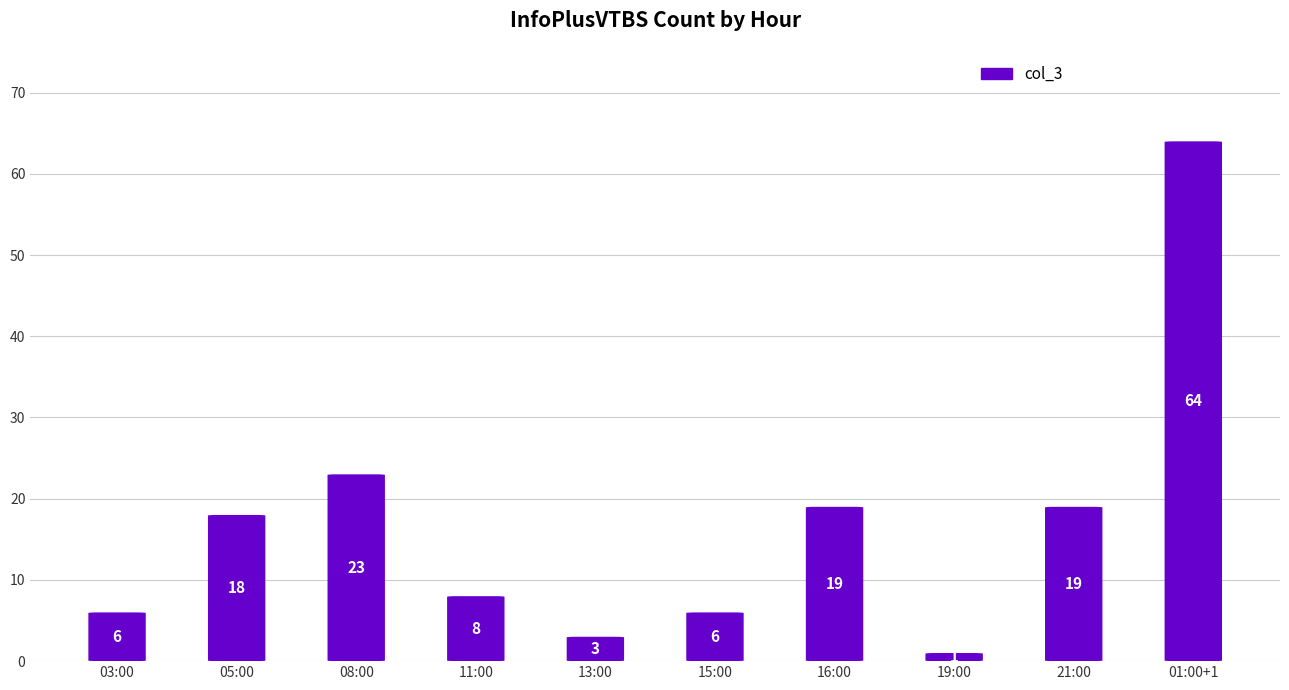

Approximately how many times larger is the value at 16:00 compared to 05:00?

1.1